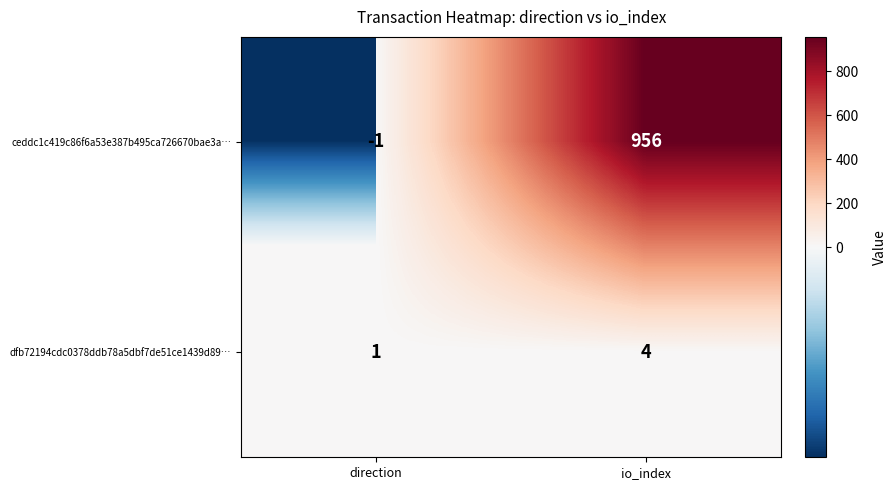

Which series changed the most between direction and io_index?

ceddc1c419c86f6a53e387b495ca726670bae3a…